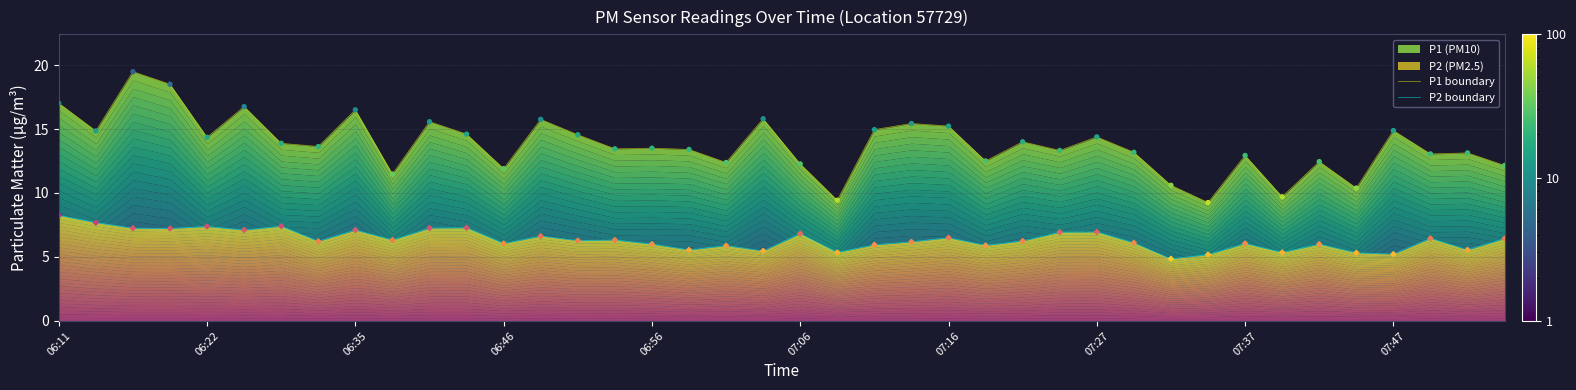

Which series reaches the minimum Y coordinate?

P2 boundary